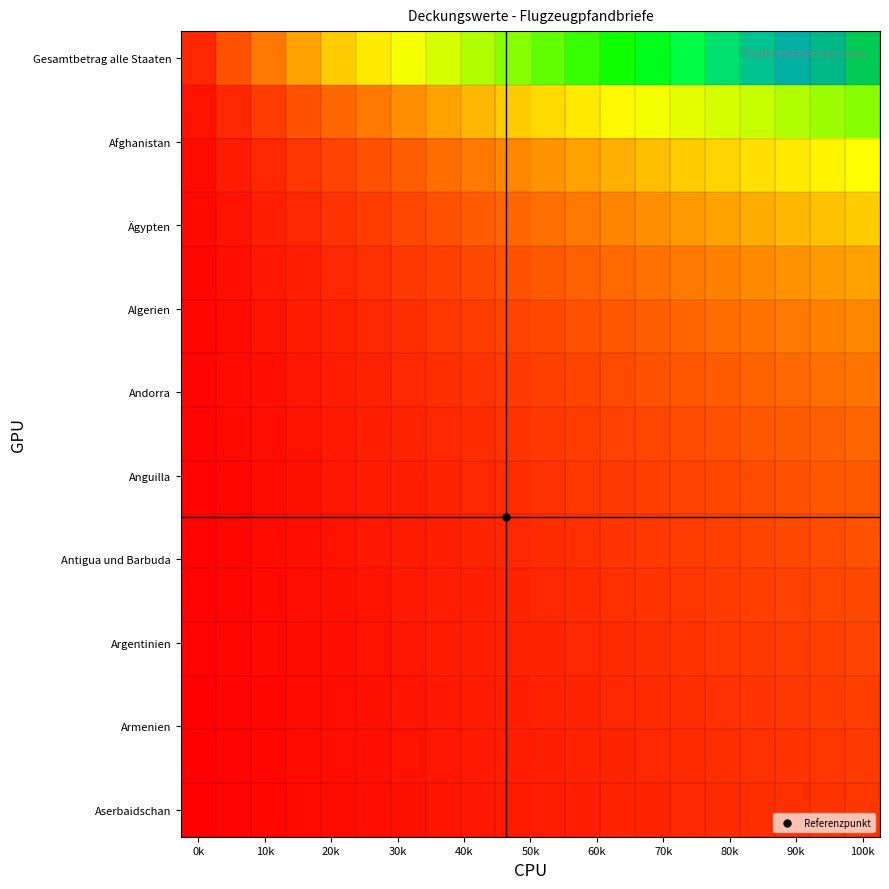

Which series has the widest spread of values?

Gesamtbetrag alle Staaten